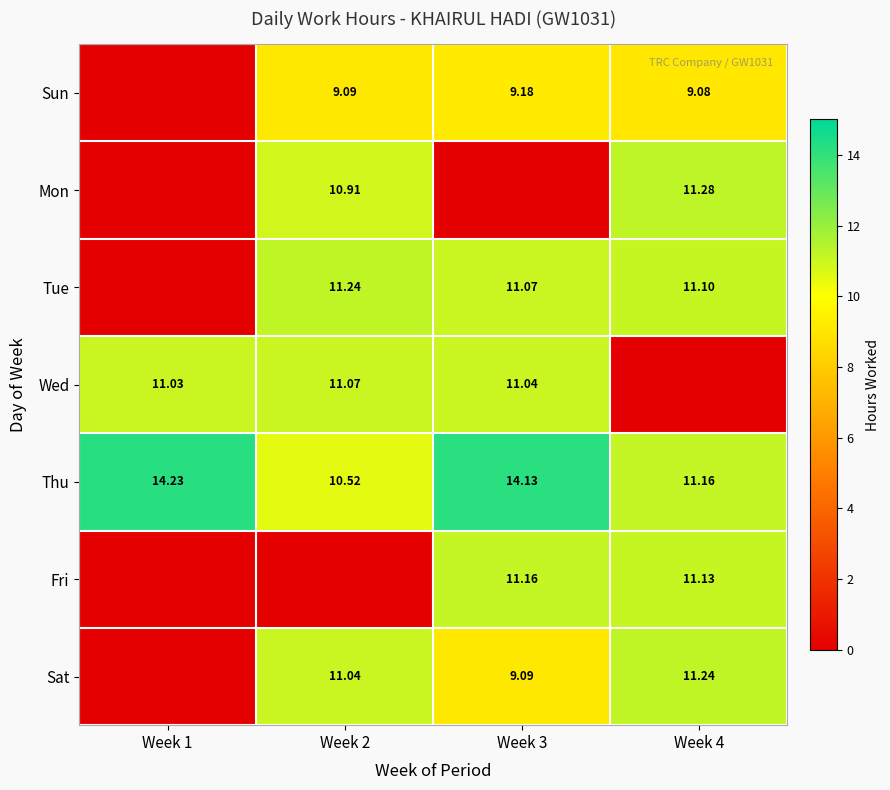

True or false: Tue has a value of 0.0 at Week 1.

True